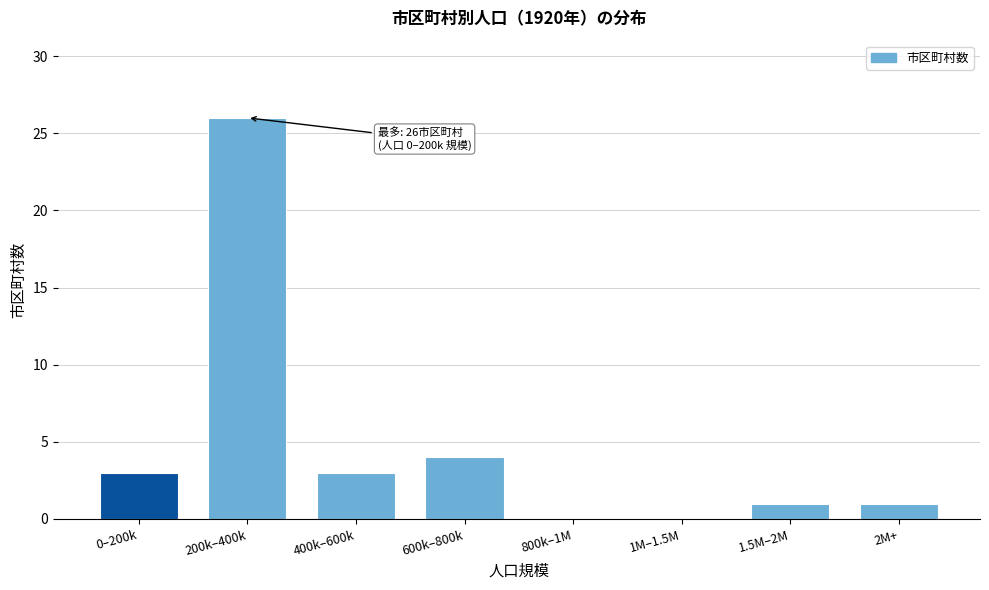

Reading left to right, extract all data points from this chart.

0–200k=3	200k–400k=26	400k–600k=3	600k–800k=4	800k–1M=0	1M–1.5M=0	1.5M–2M=1	2M+=1